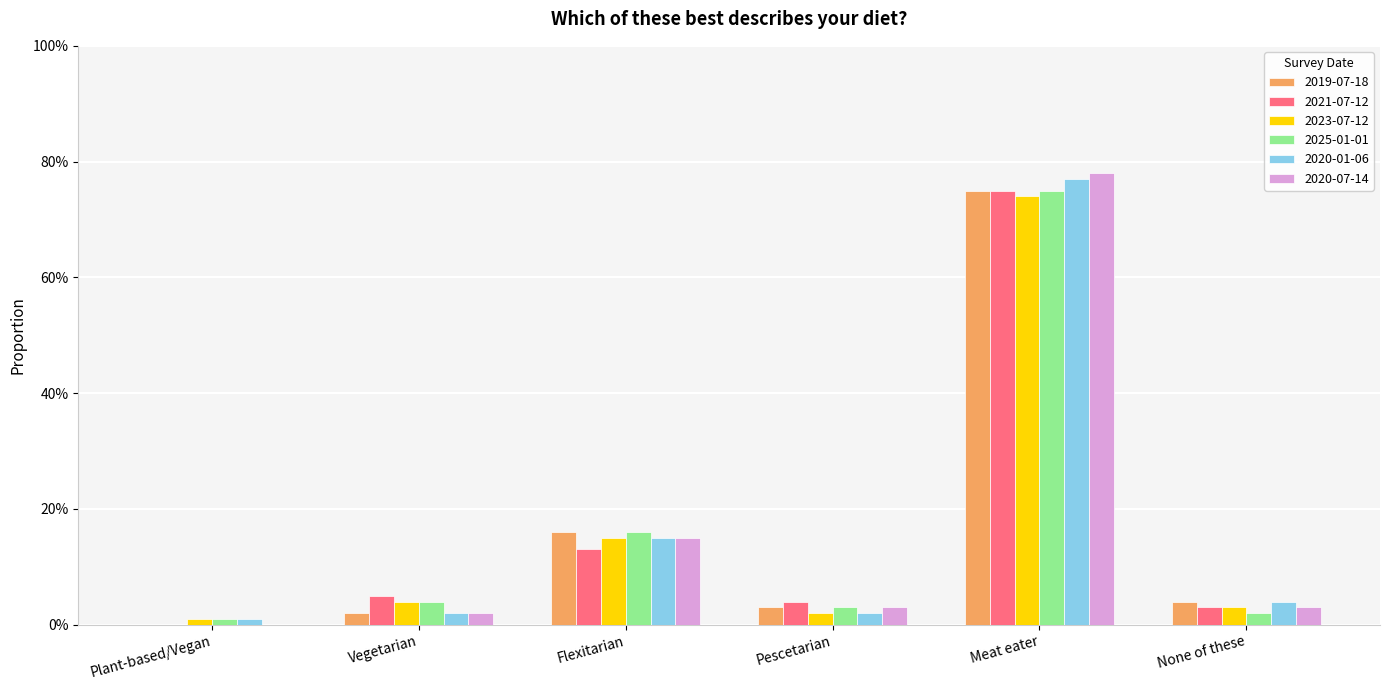

Reading left to right, transcribe all the data shown in this chart.

2019-07-18: 0.0	0.0	0.2	0.0	0.8	0.0
2021-07-12: 0.0	0.1	0.1	0.0	0.8	0.0
2023-07-12: 0.0	0.0	0.1	0.0	0.7	0.0
2025-01-01: 0.0	0.0	0.2	0.0	0.8	0.0
2020-01-06: 0.0	0.0	0.1	0.0	0.8	0.0
2020-07-14: 0.0	0.0	0.1	0.0	0.8	0.0